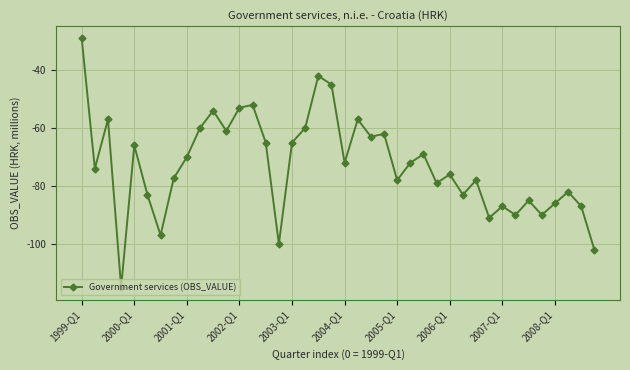

What is the smallest value displayed?

-115.0